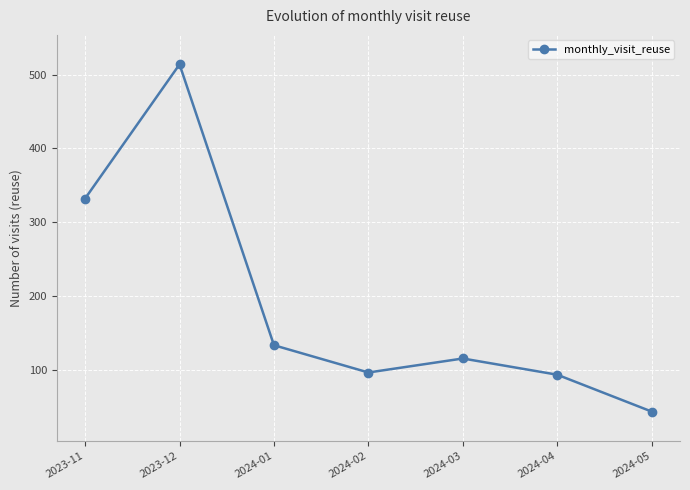

What is the value of the 7th point from the left?

43